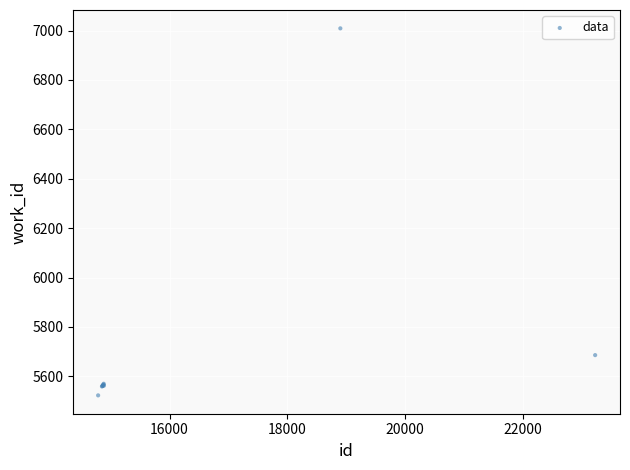

What Y value in the scatter plot is closest to 6266?

5686